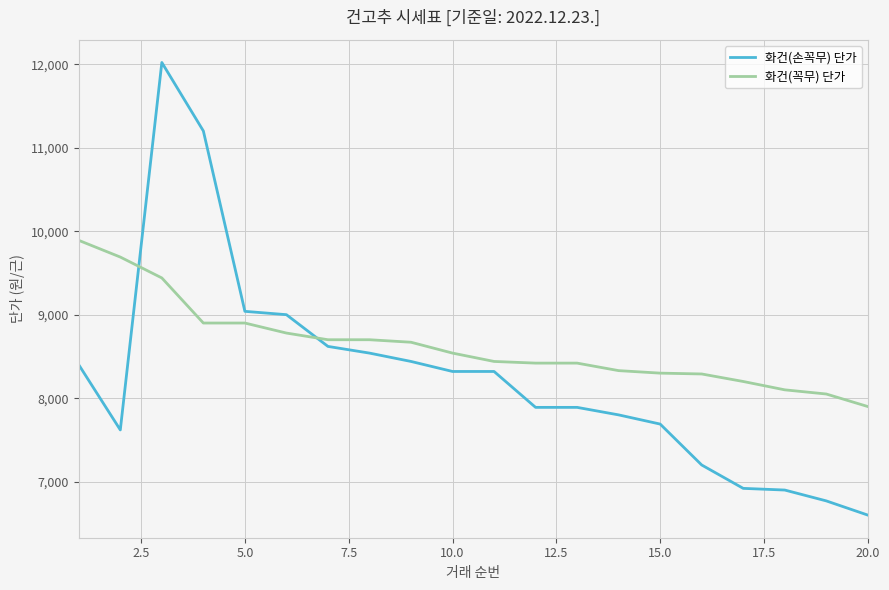

Which series has the largest range (max minus min)?

화건(손꼭무) 단가